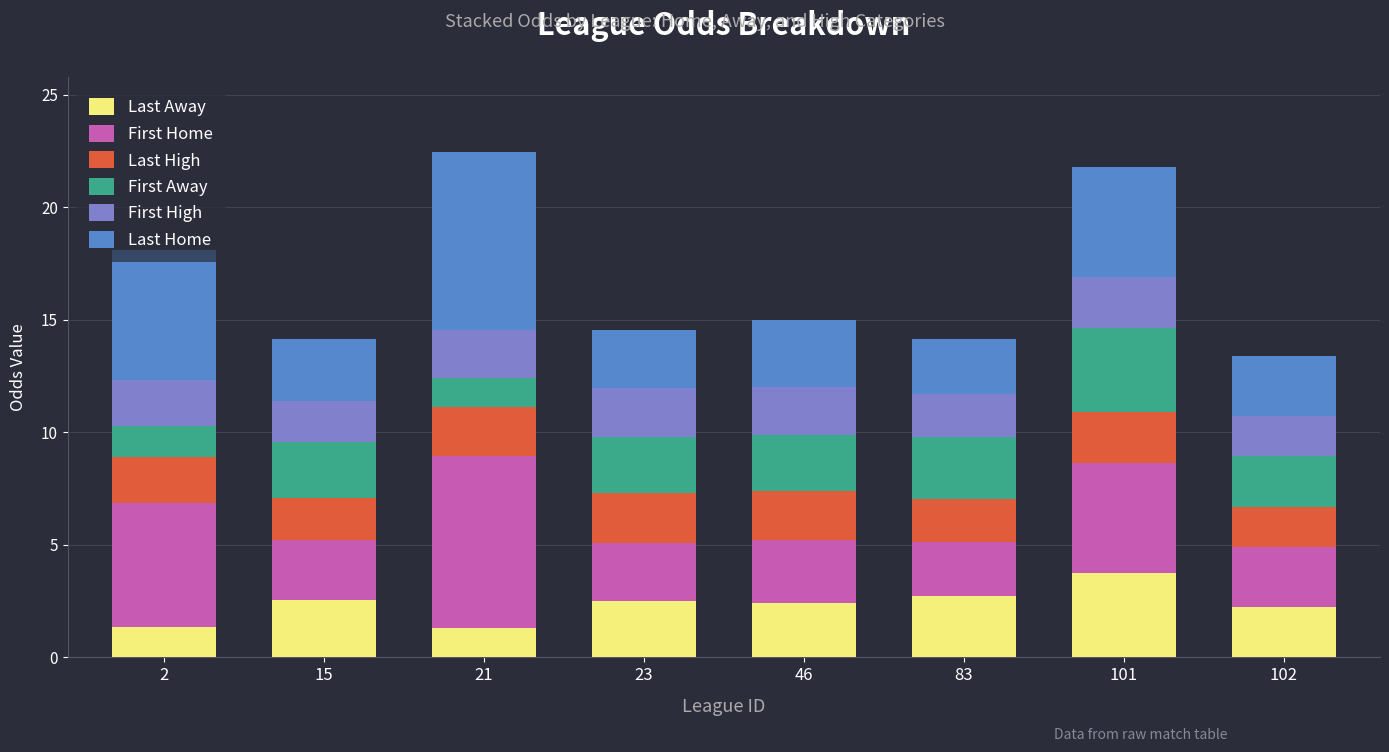

What is the total value across all series at 21?

22.4